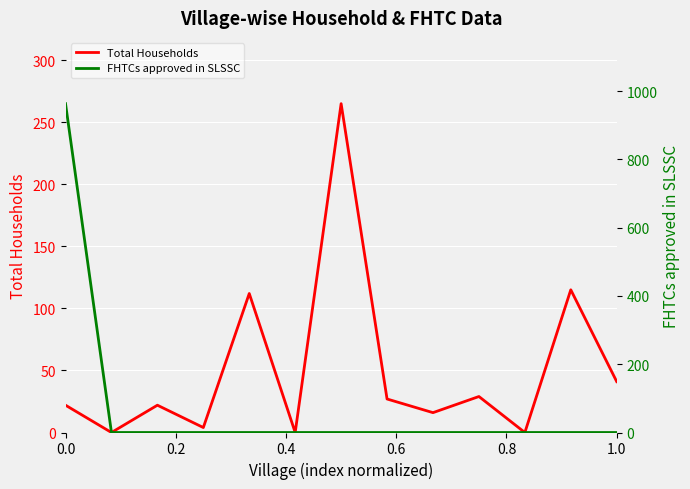

Is it true that Total Households equals 155 at 0.8?

False